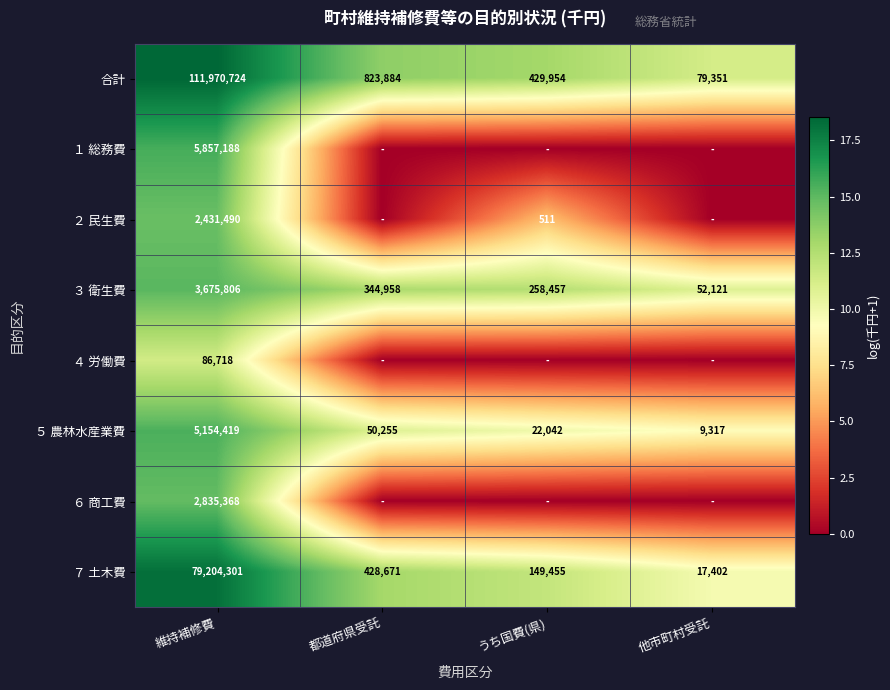

Where is 合計 nearest to the value 56025037?

都道府県受託